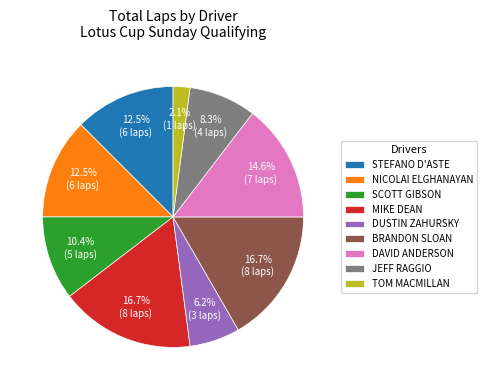

Which category has the smallest portion of the pie?

TOM MACMILLAN